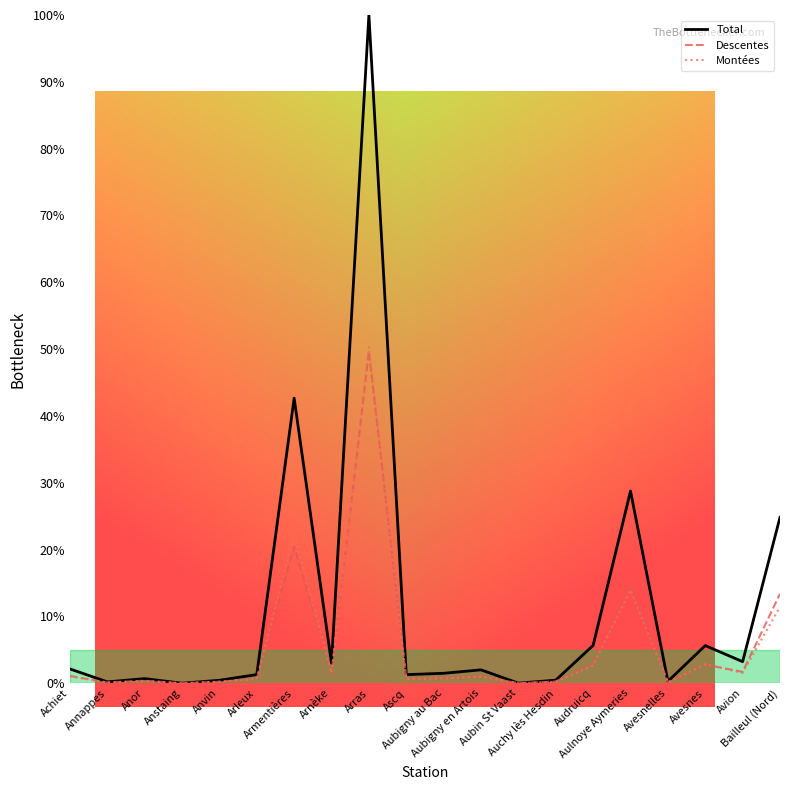

Which series has the largest total across all categories?

Total